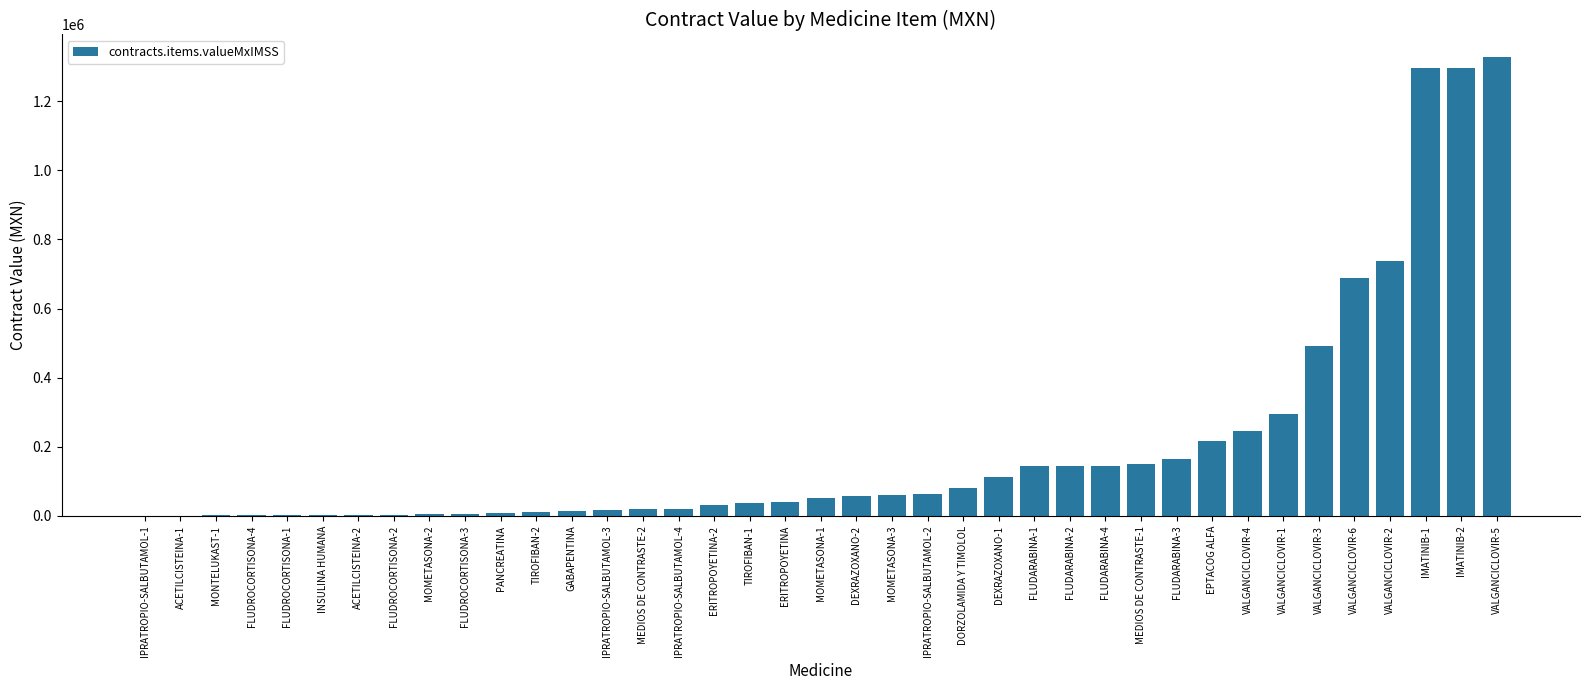

What is the greatest value displayed?

1326575.9